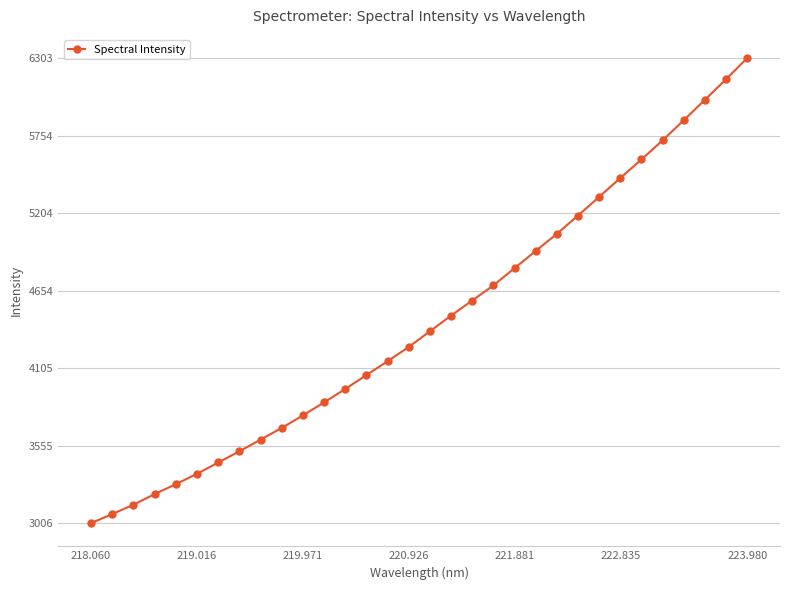

What is the value of the 15th point from the left?

4153.2